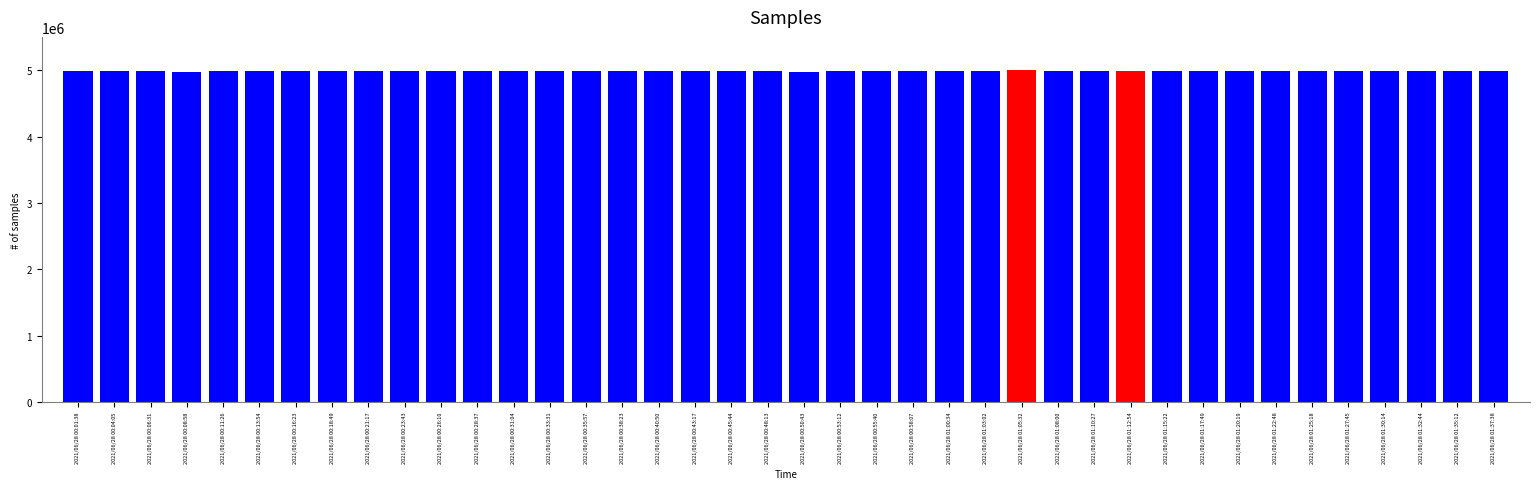

What is the sum of all values?

199530551